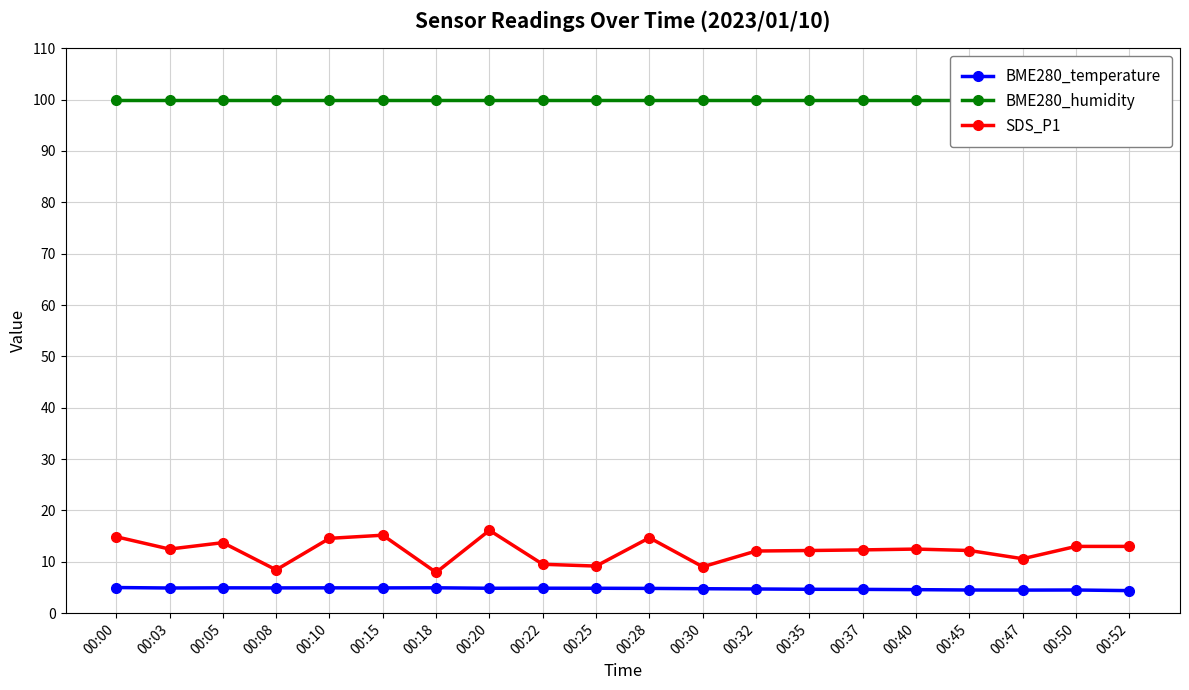

True or false: BME280_humidity has more than 2 points higher than both neighbors.

False